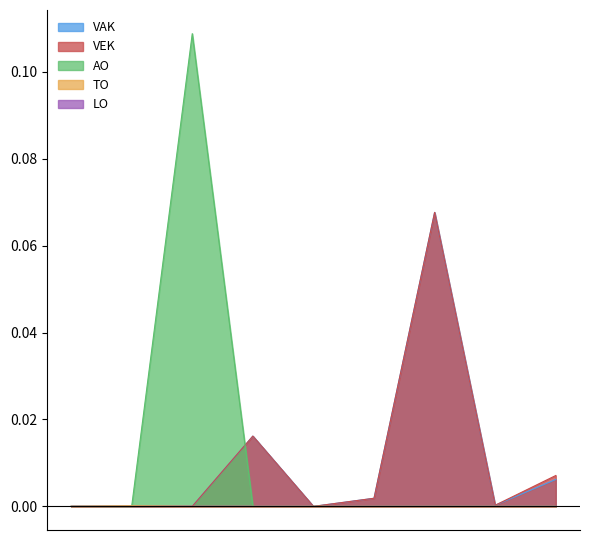

What is the spread (max minus min) of values at CB0-9CFGAZZ-OI?

0.1